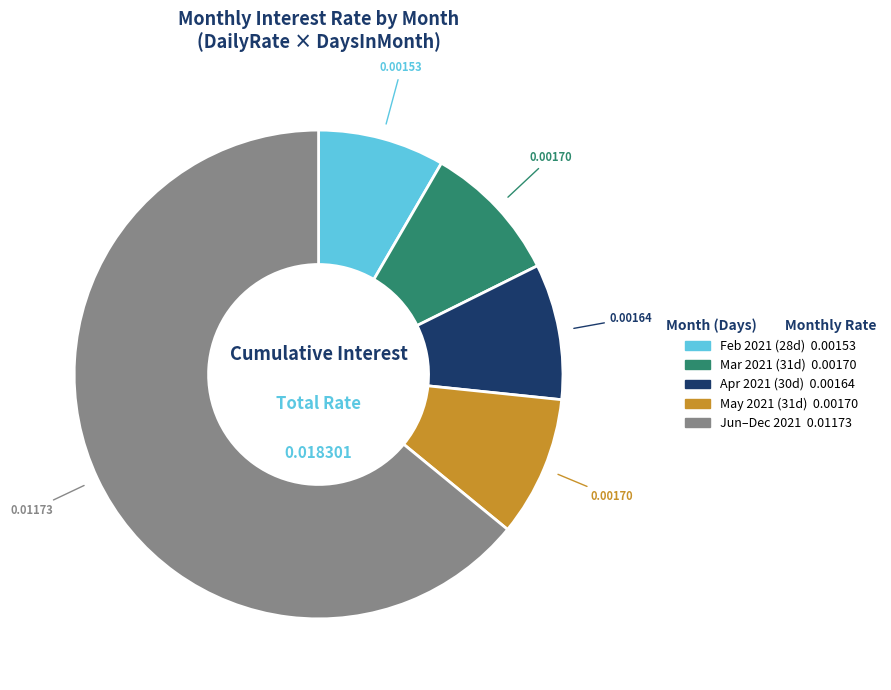

Does any single category account for the majority?

Yes